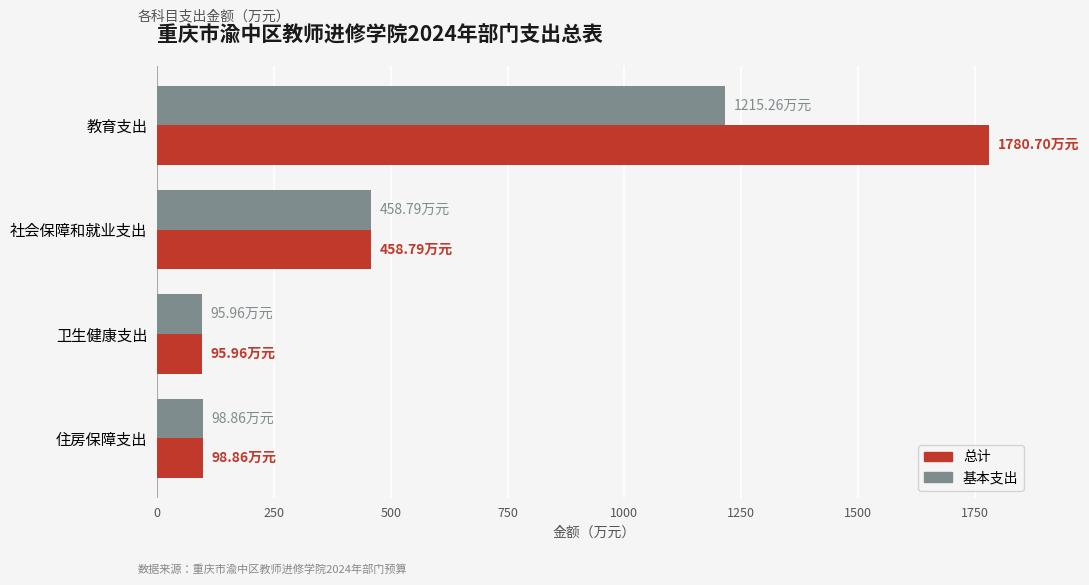

Rank the series by their average value, from lowest to highest.

基本支出, 总计